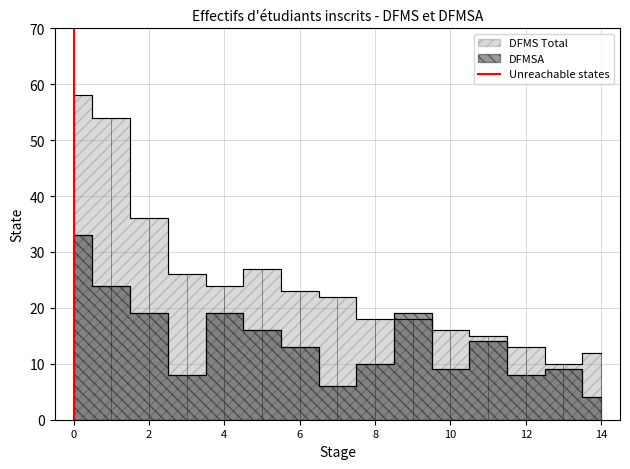

Is this an area chart (filled region under the line)?

No